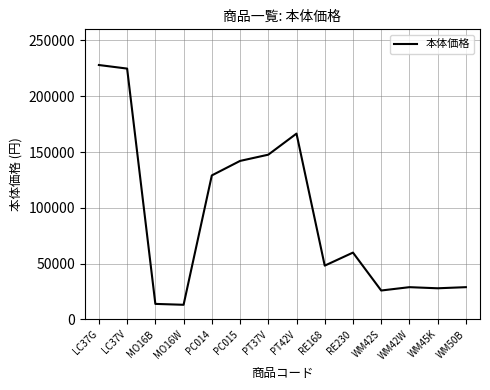

Which label corresponds to the largest value in the chart?

LC37G